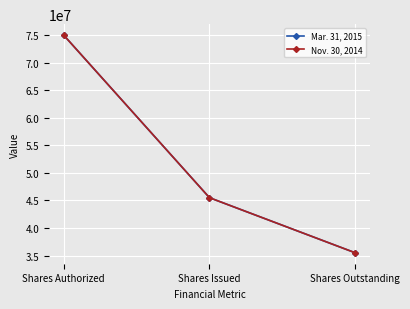

Does the chart have visible grid lines?

Yes